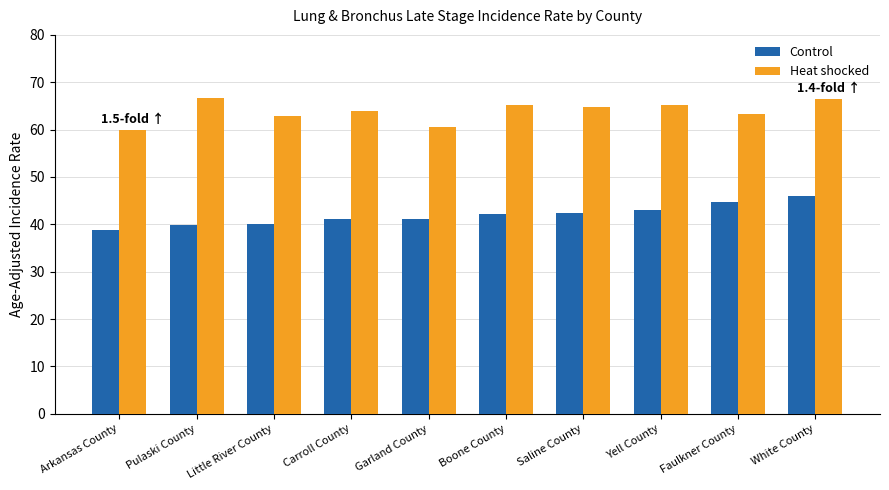

What is the label of the 9th bar from the left?

Faulkner County